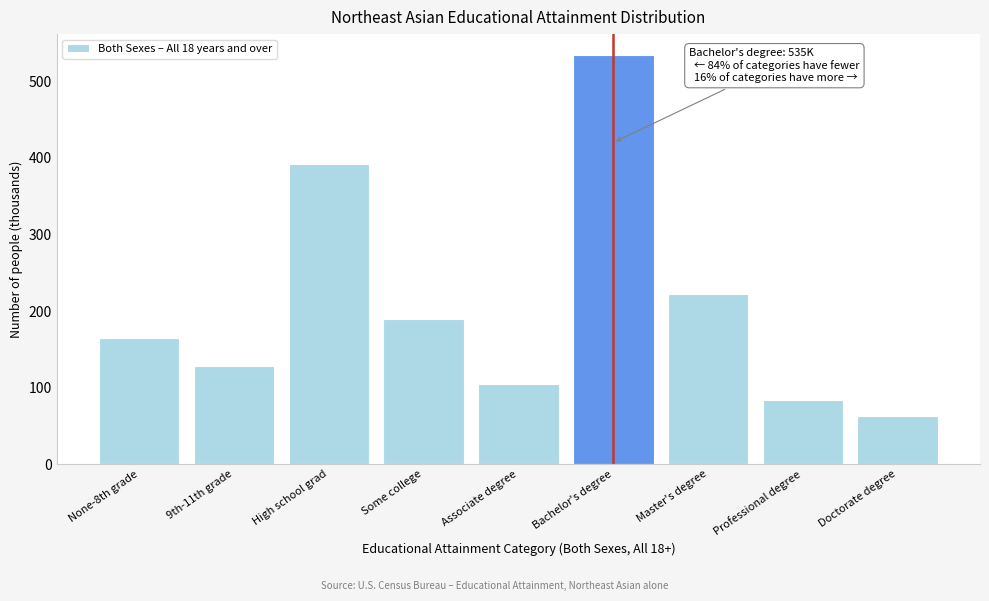

Reading left to right, list all the values displayed in this chart.

None-8th grade=165	9th-11th grade=128	High school grad=392	Some college=190	Associate degree=105	Bachelor's degree=535	Master's degree=222	Professional degree=84	Doctorate degree=63